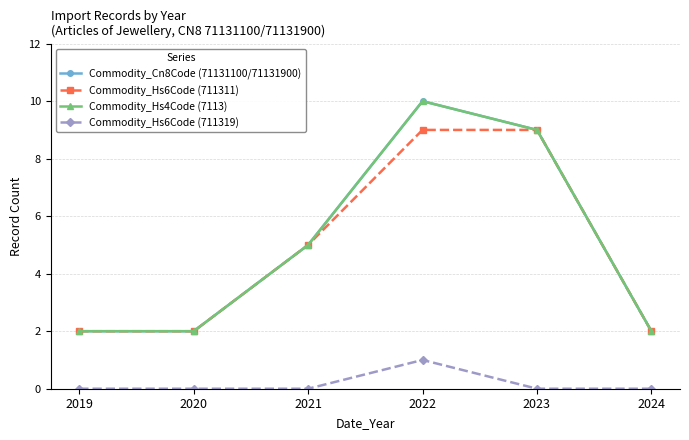

What are all the series names shown in the legend?

Commodity_Cn8Code (71131100/71131900), Commodity_Hs6Code (711311), Commodity_Hs4Code (7113), Commodity_Hs6Code (711319)